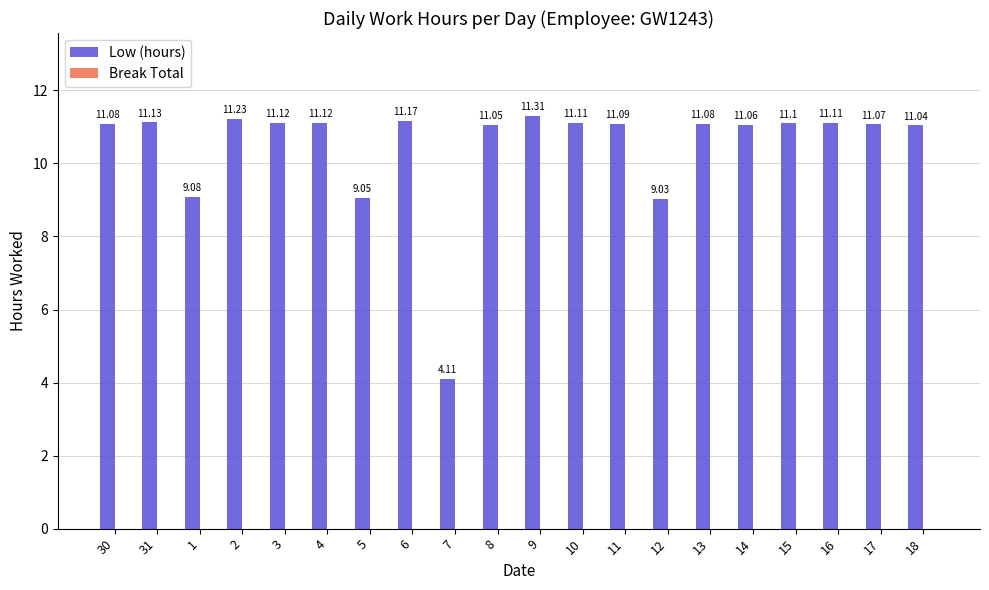

What is the label of the 2nd bar from the left?

31